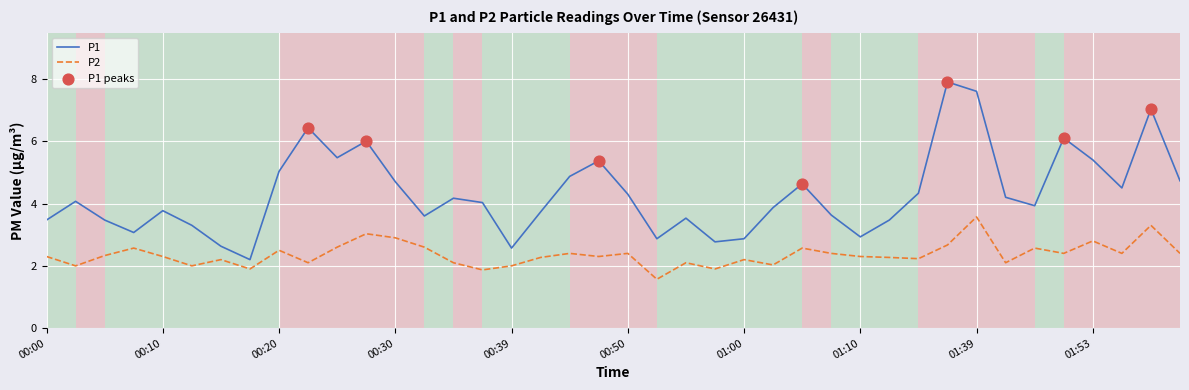

Which series has the widest spread of values?

P1